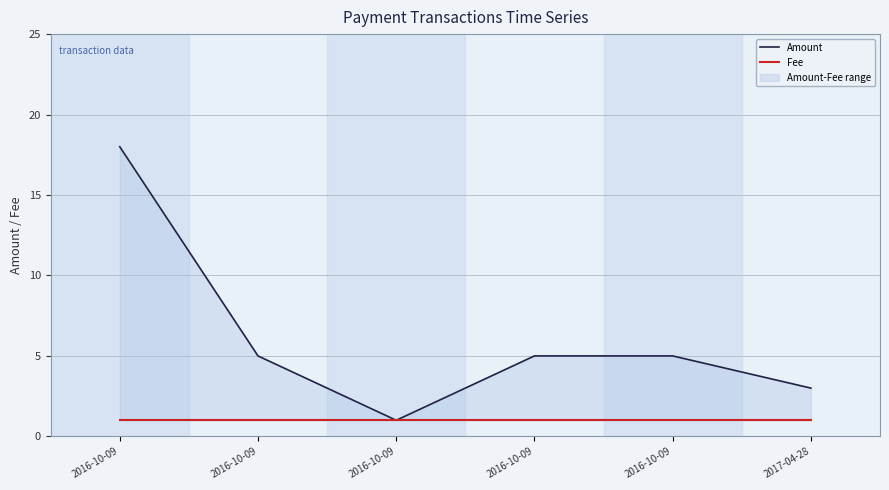

Where does the Amount series first go above 5?

2016-10-09